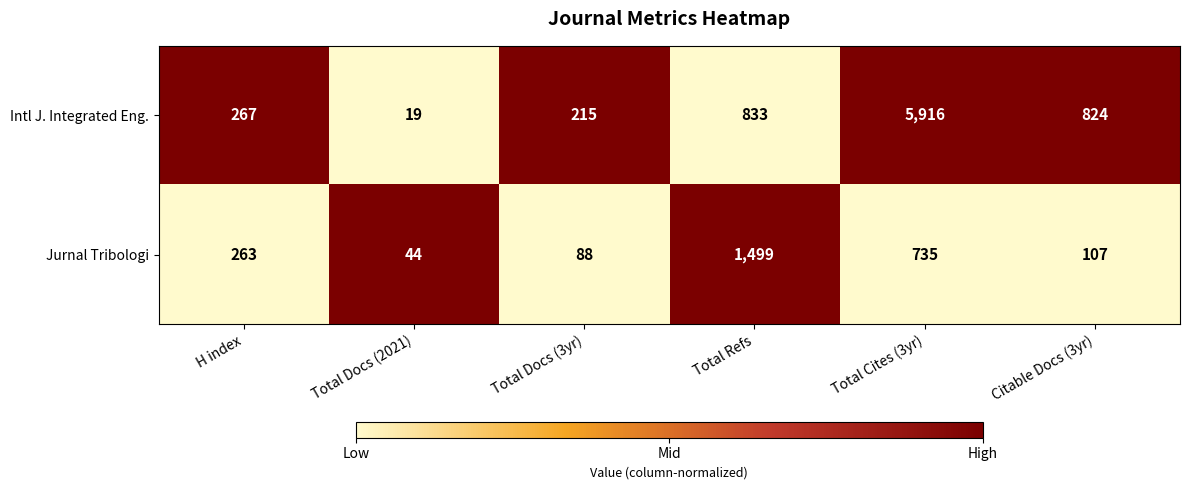

Where does the Intl J. Integrated Eng. series first go above 824?

Total Refs